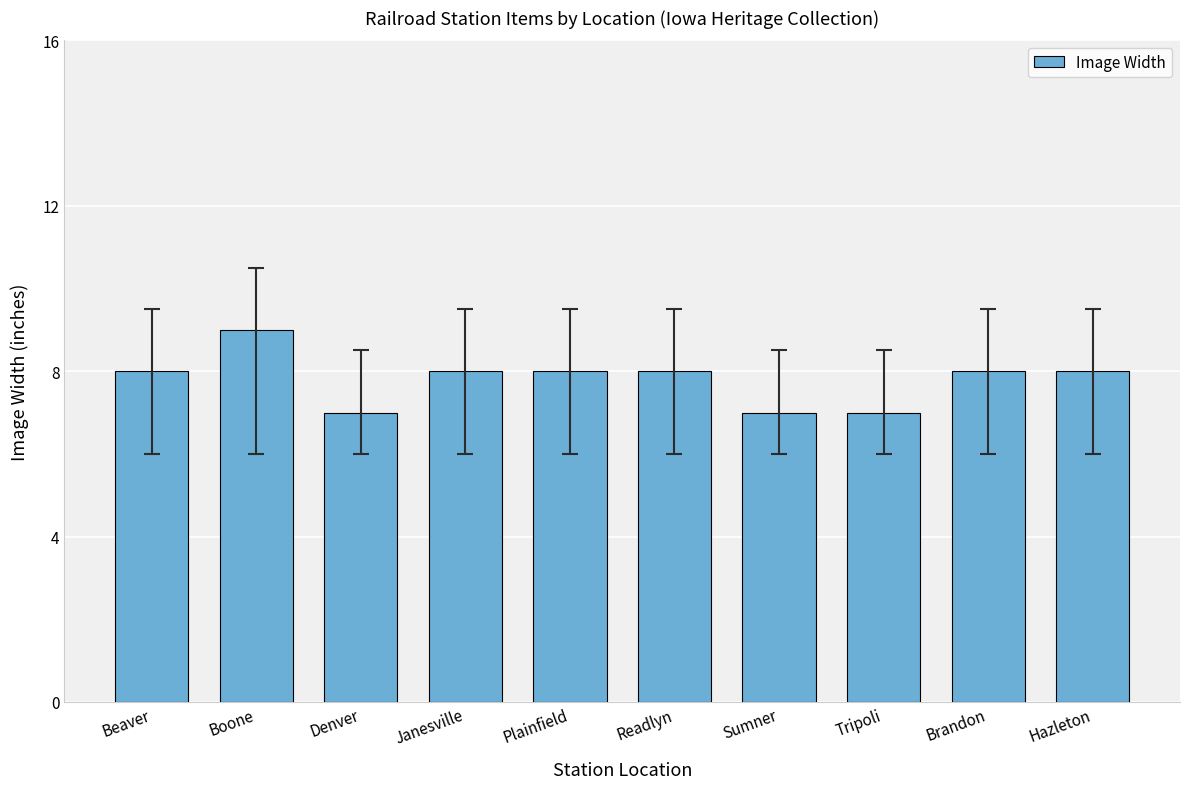

Reading left to right, extract all data points from this chart.

Beaver=8	Boone=9	Denver=7	Janesville=8	Plainfield=8	Readlyn=8	Sumner=7	Tripoli=7	Brandon=8	Hazleton=8